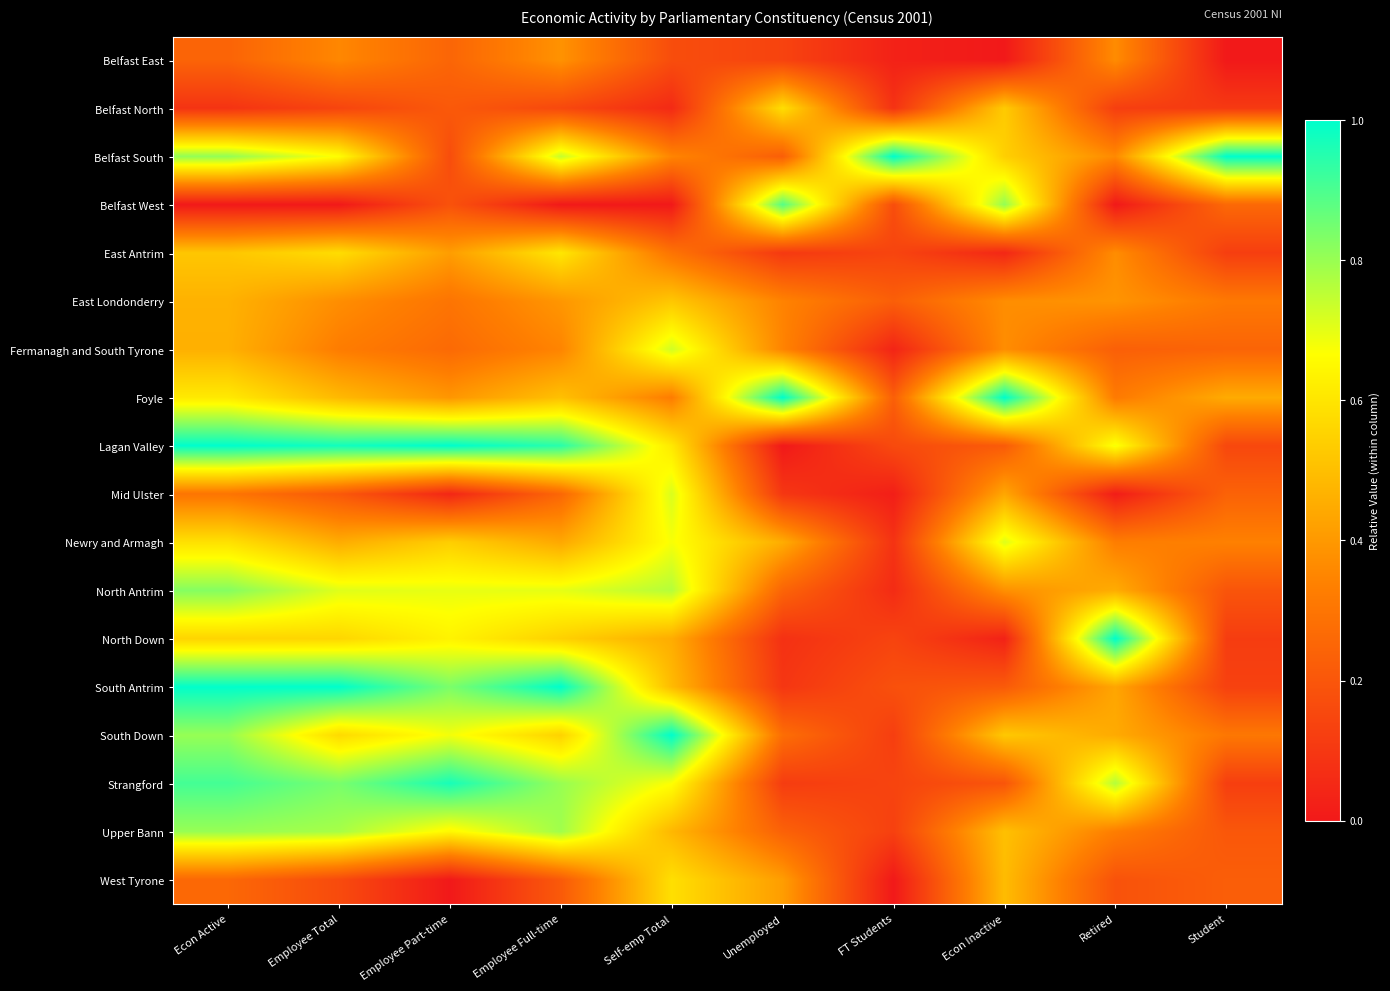

Reading right to left, transcribe all the data shown in this chart.

Belfast East: Student=0.0	Retired=0.4	Econ Inactive=0.0	FT Students=0.0	Unemployed=0.1	Self-emp Total=0.2	Employee Full-time=0.4	Employee Part-time=0.2	Employee Total=0.4	Econ Active=0.2
Belfast North: Student=0.1	Retired=0.1	Econ Inactive=0.5	FT Students=0.1	Unemployed=0.6	Self-emp Total=0.1	Employee Full-time=0.2	Employee Part-time=0.2	Employee Total=0.1	Econ Active=0.1
Belfast South: Student=1.0	Retired=0.4	Econ Inactive=0.5	FT Students=1.0	Unemployed=0.2	Self-emp Total=0.3	Employee Full-time=0.7	Employee Part-time=0.2	Employee Total=0.7	Econ Active=0.8
Belfast West: Student=0.3	Retired=0.0	Econ Inactive=0.8	FT Students=0.2	Unemployed=0.9	Self-emp Total=0.0	Employee Full-time=0.0	Employee Part-time=0.2	Employee Total=0.0	Econ Active=0.0
East Antrim: Student=0.1	Retired=0.4	Econ Inactive=0.0	FT Students=0.1	Unemployed=0.1	Self-emp Total=0.3	Employee Full-time=0.6	Employee Part-time=0.4	Employee Total=0.6	Econ Active=0.5
East Londonderry: Student=0.3	Retired=0.4	Econ Inactive=0.4	FT Students=0.2	Unemployed=0.3	Self-emp Total=0.5	Employee Full-time=0.4	Employee Part-time=0.3	Employee Total=0.4	Econ Active=0.5
Fermanagh and South Tyrone: Student=0.2	Retired=0.2	Econ Inactive=0.4	FT Students=0.0	Unemployed=0.3	Self-emp Total=0.7	Employee Full-time=0.3	Employee Part-time=0.3	Employee Total=0.3	Econ Active=0.5
Foyle: Student=0.4	Retired=0.3	Econ Inactive=1.0	FT Students=0.2	Unemployed=1.0	Self-emp Total=0.3	Employee Full-time=0.5	Employee Part-time=0.4	Employee Total=0.5	Econ Active=0.6
Lagan Valley: Student=0.2	Retired=0.7	Econ Inactive=0.2	FT Students=0.2	Unemployed=0.0	Self-emp Total=0.6	Employee Full-time=0.9	Employee Part-time=1.0	Employee Total=1.0	Econ Active=1.0
Mid Ulster: Student=0.2	Retired=0.0	Econ Inactive=0.4	FT Students=0.0	Unemployed=0.1	Self-emp Total=0.7	Employee Full-time=0.3	Employee Part-time=0.0	Employee Total=0.2	Econ Active=0.3
Newry and Armagh: Student=0.3	Retired=0.3	Econ Inactive=0.7	FT Students=0.1	Unemployed=0.5	Self-emp Total=0.7	Employee Full-time=0.4	Employee Part-time=0.5	Employee Total=0.5	Econ Active=0.6
North Antrim: Student=0.2	Retired=0.5	Econ Inactive=0.4	FT Students=0.1	Unemployed=0.2	Self-emp Total=0.8	Employee Full-time=0.7	Employee Part-time=0.7	Employee Total=0.7	Econ Active=0.8
North Down: Student=0.1	Retired=1.0	Econ Inactive=0.0	FT Students=0.1	Unemployed=0.1	Self-emp Total=0.5	Employee Full-time=0.5	Employee Part-time=0.6	Employee Total=0.6	Econ Active=0.6
South Antrim: Student=0.1	Retired=0.4	Econ Inactive=0.2	FT Students=0.2	Unemployed=0.1	Self-emp Total=0.5	Employee Full-time=1.0	Employee Part-time=0.8	Employee Total=1.0	Econ Active=1.0
South Down: Student=0.3	Retired=0.4	Econ Inactive=0.5	FT Students=0.1	Unemployed=0.3	Self-emp Total=1.0	Employee Full-time=0.6	Employee Part-time=0.7	Employee Total=0.6	Econ Active=0.8
Strangford: Student=0.1	Retired=0.8	Econ Inactive=0.2	FT Students=0.1	Unemployed=0.1	Self-emp Total=0.7	Employee Full-time=0.8	Employee Part-time=1.0	Employee Total=0.8	Econ Active=0.9
Upper Bann: Student=0.2	Retired=0.3	Econ Inactive=0.5	FT Students=0.1	Unemployed=0.2	Self-emp Total=0.5	Employee Full-time=0.8	Employee Part-time=0.6	Employee Total=0.8	Econ Active=0.8
West Tyrone: Student=0.2	Retired=0.2	Econ Inactive=0.5	FT Students=0.0	Unemployed=0.4	Self-emp Total=0.6	Employee Full-time=0.2	Employee Part-time=0.0	Employee Total=0.2	Econ Active=0.3